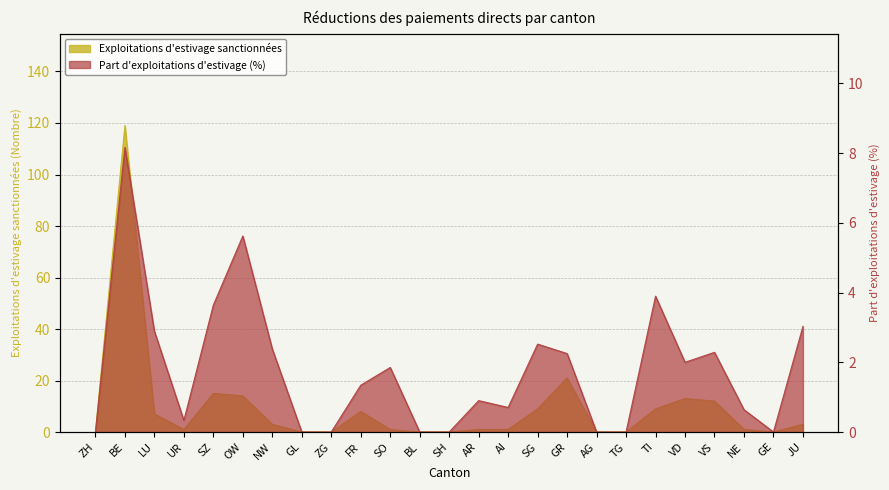

What are all the series names shown in the legend?

Part d'exploitations d'estivage (%), Exploitations d'estivage sanctionnées